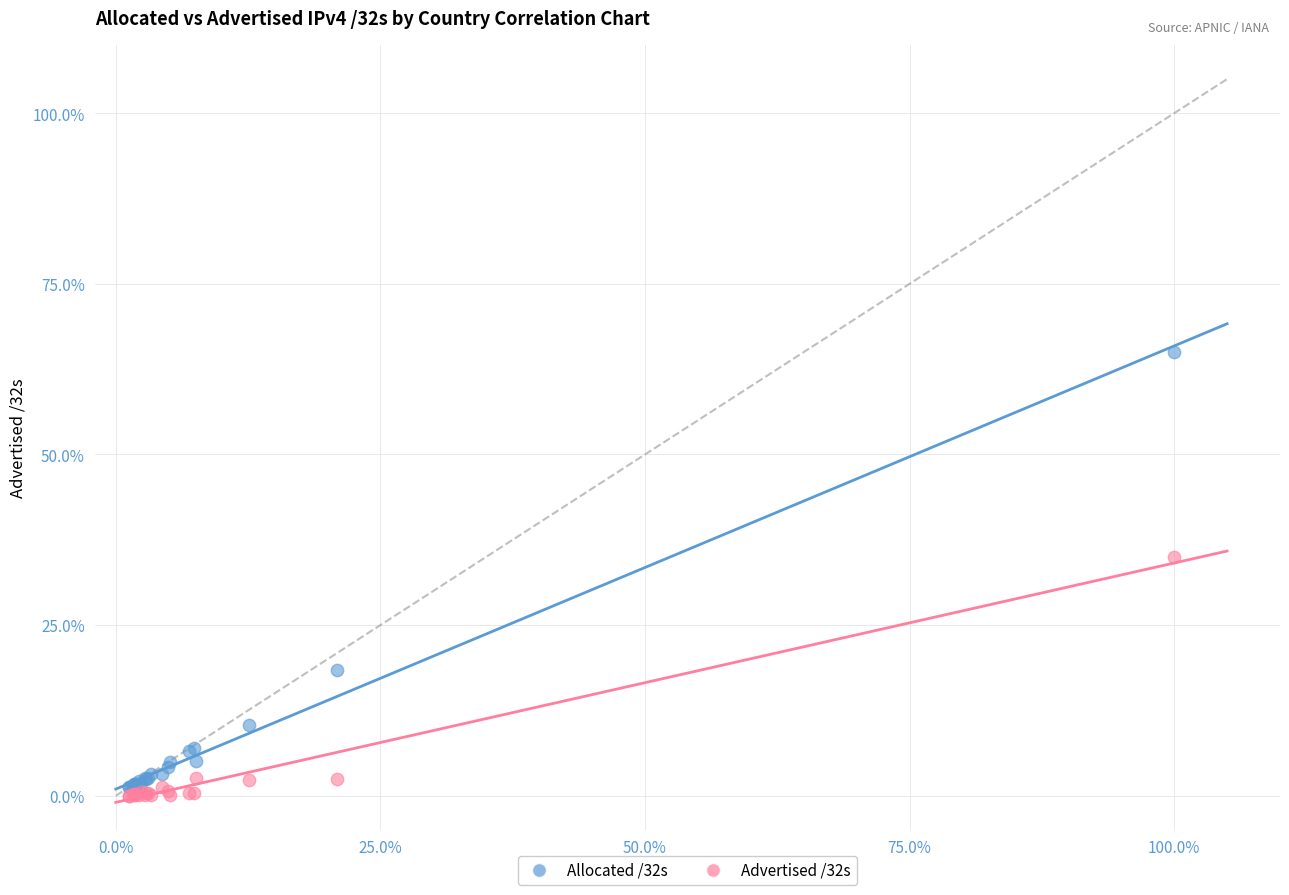

Which series reaches the maximum Y coordinate?

Allocated /32s